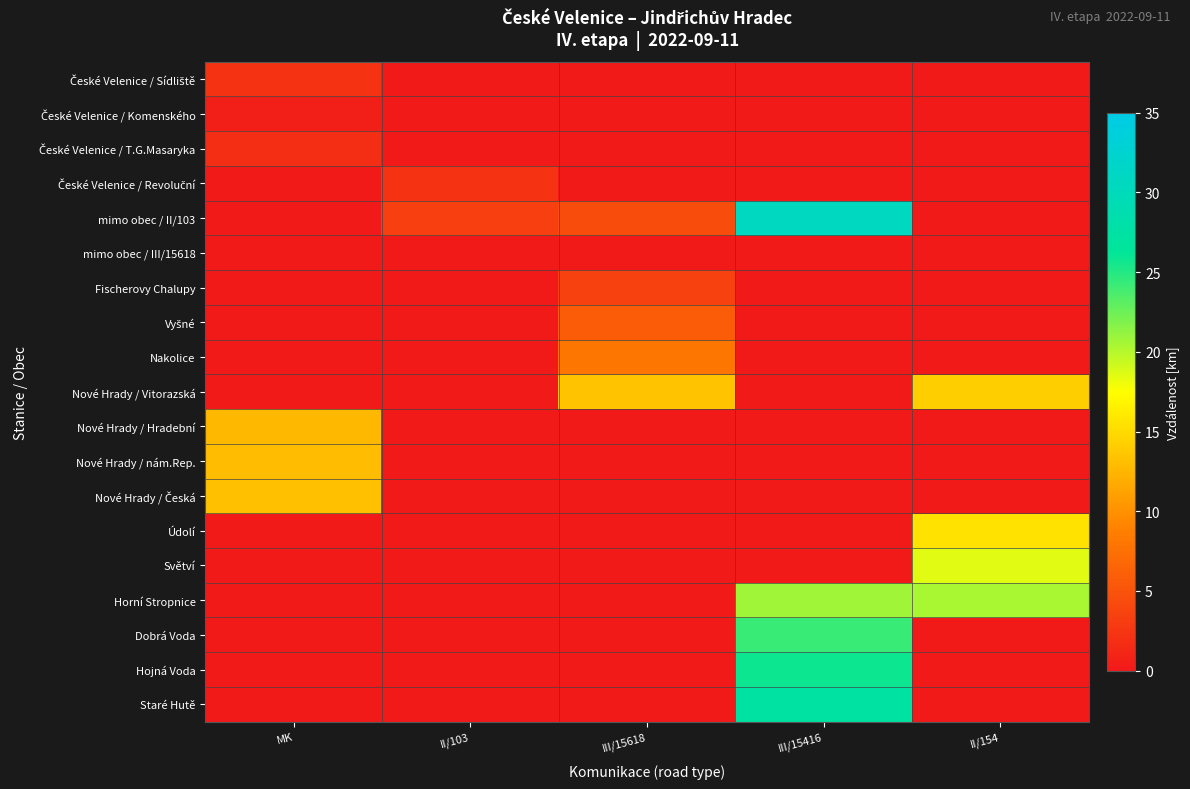

How many series are shown in this chart?

19